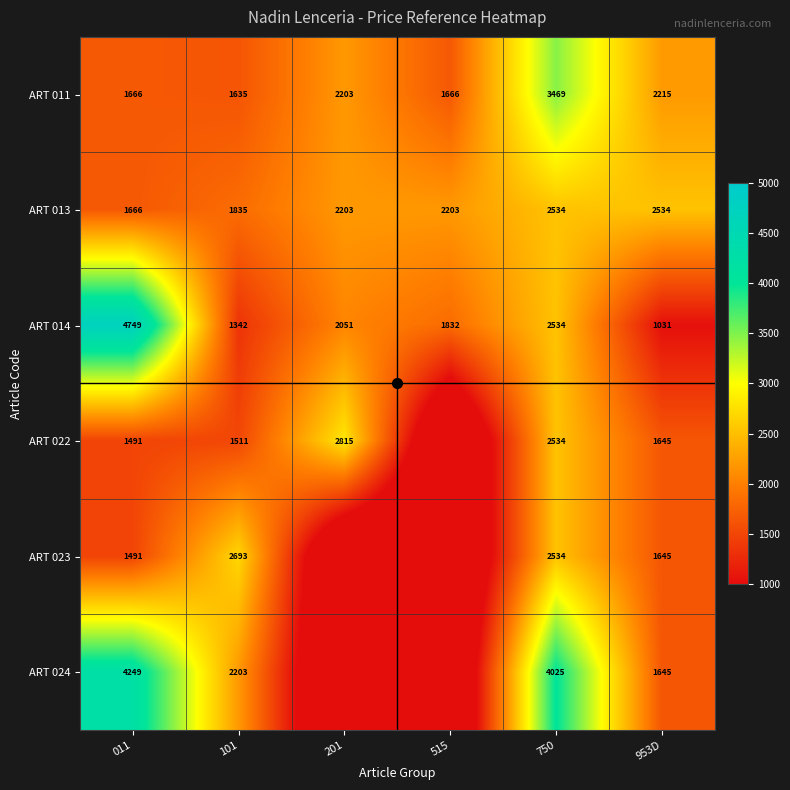

What is the difference between the ART 013 values at 515 and 011?

536.8